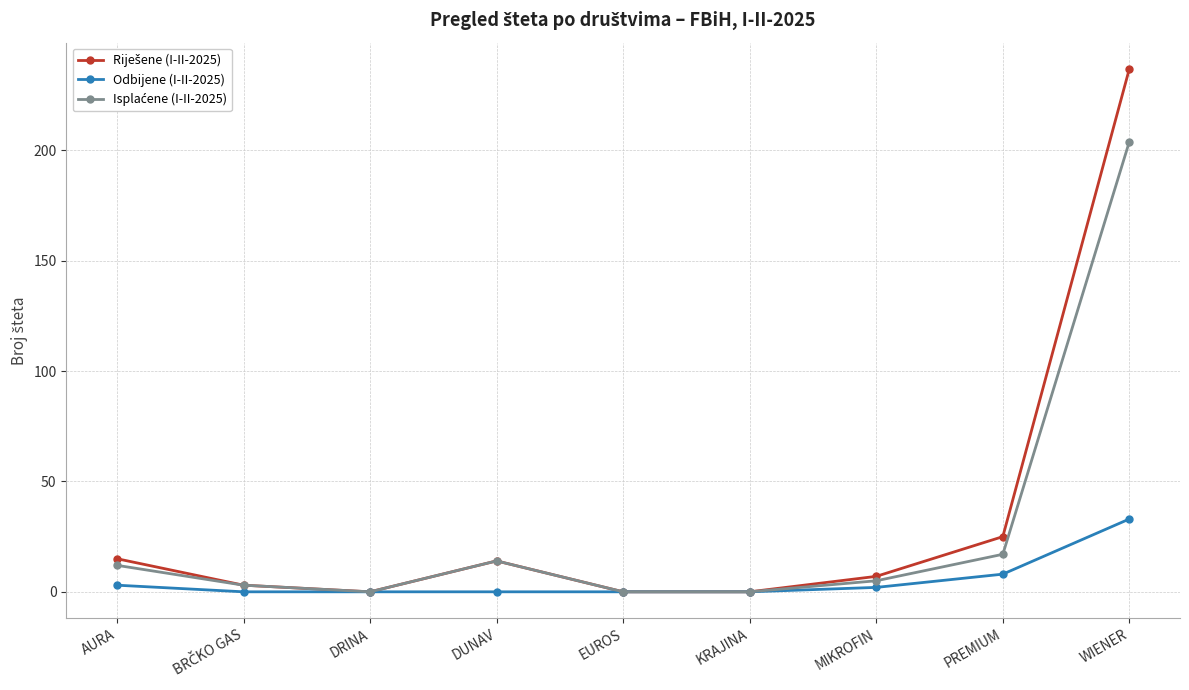

What is the difference between the Odbijene (I-II-2025) values at MIKROFIN and EUROS?

2